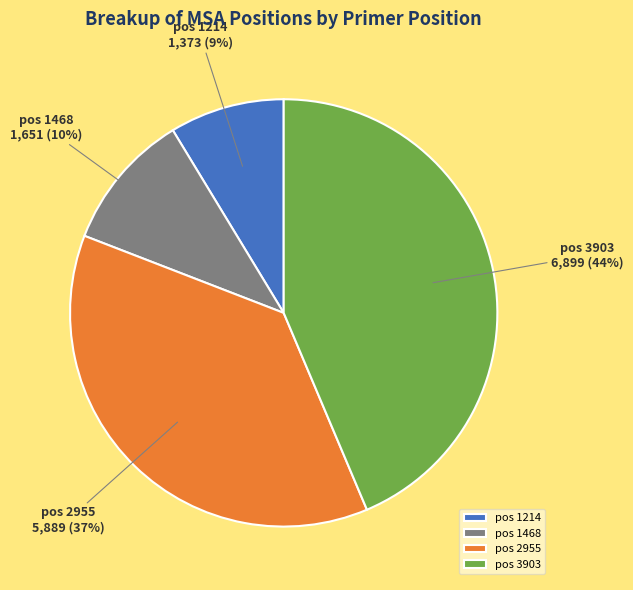

How many segments does this pie chart have?

4